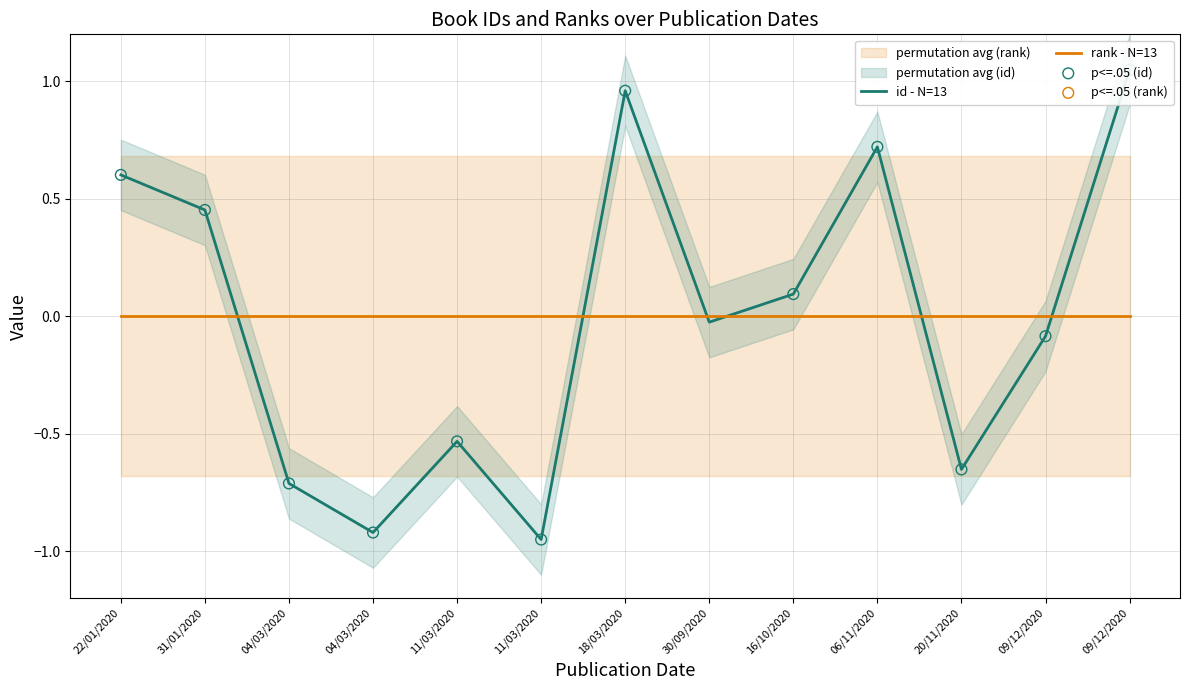

Between 04/03/2020 and 20/11/2020, which is larger?

20/11/2020